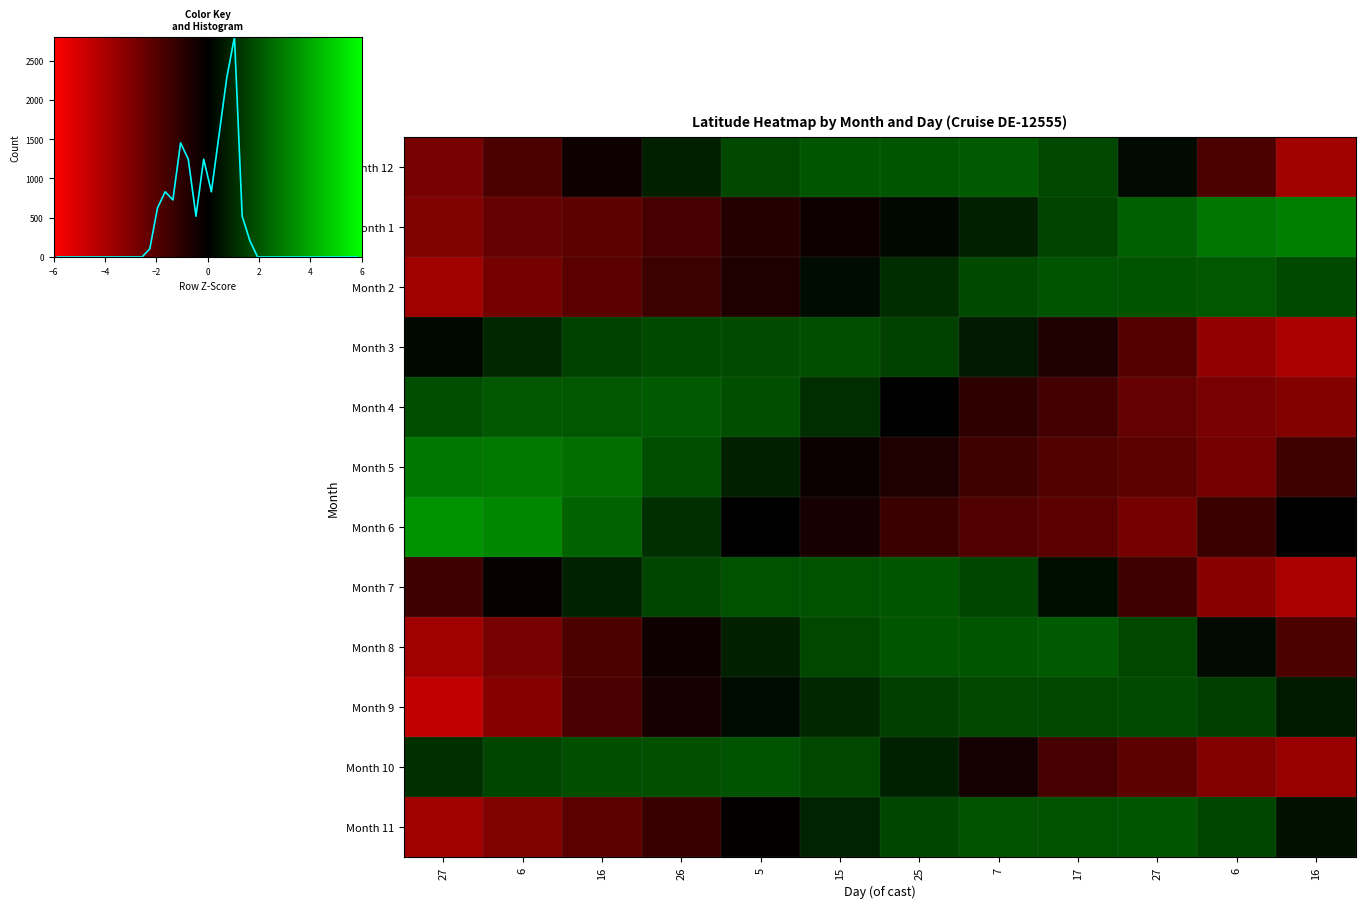

At which label does 4 reach its peak?

26